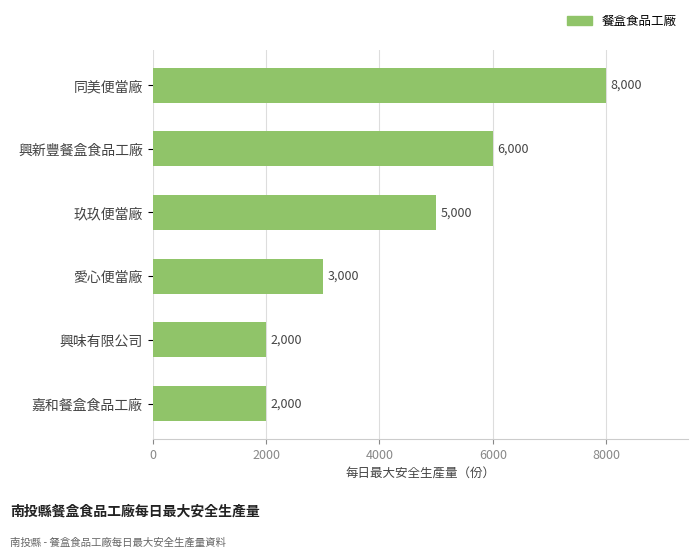

What is the value of the 1st bar from the top?

8000